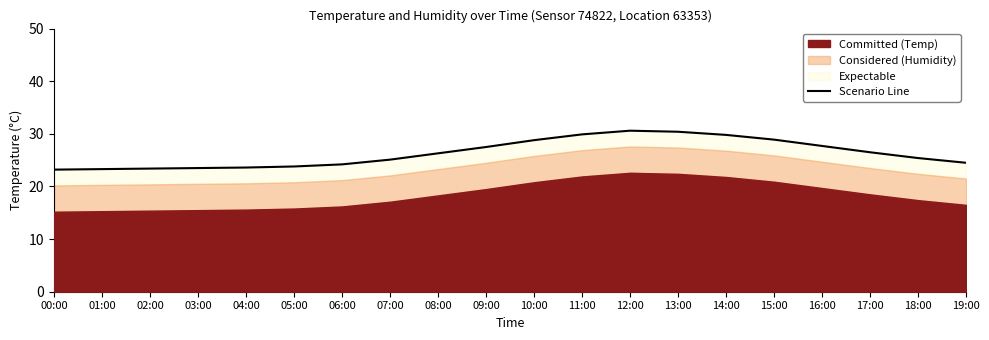

Reading left to right, transcribe all the data shown in this chart.

00:00=23.2	01:00=23.3	02:00=23.4	03:00=23.5	04:00=23.6	05:00=23.8	06:00=24.2	07:00=25.1	08:00=26.3	09:00=27.5	10:00=28.8	11:00=29.9	12:00=30.6	13:00=30.4	14:00=29.8	15:00=28.9	16:00=27.7	17:00=26.5	18:00=25.4	19:00=24.5